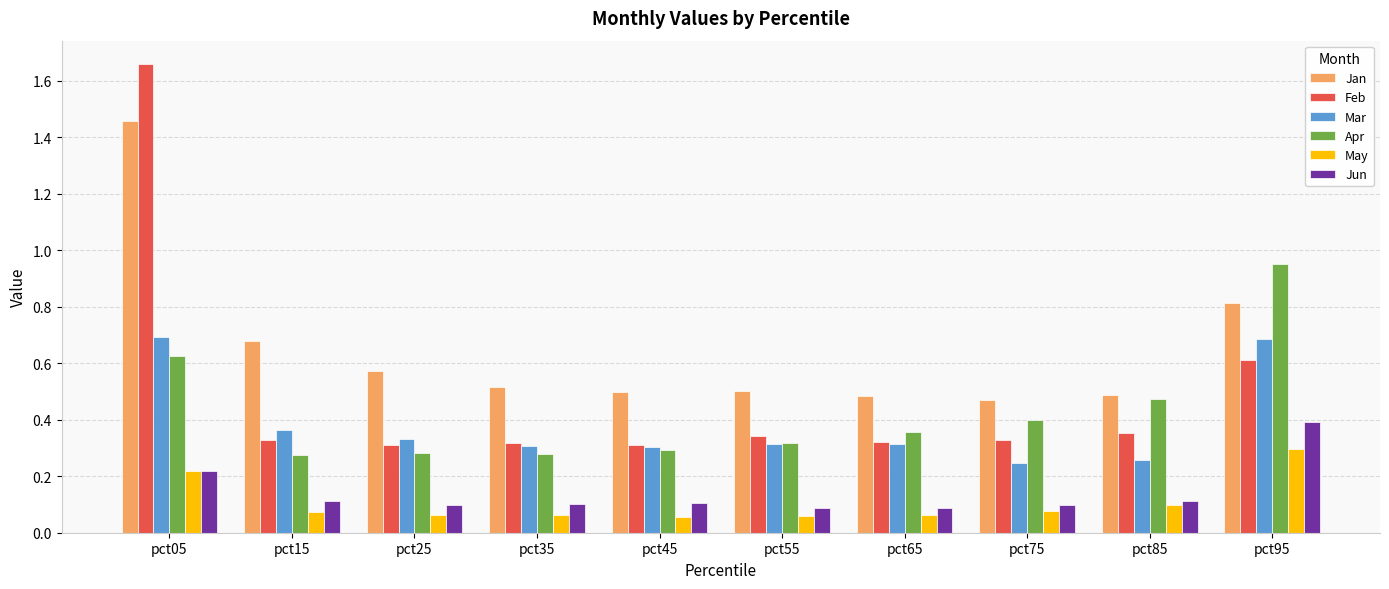

How many groups of bars are there?

10